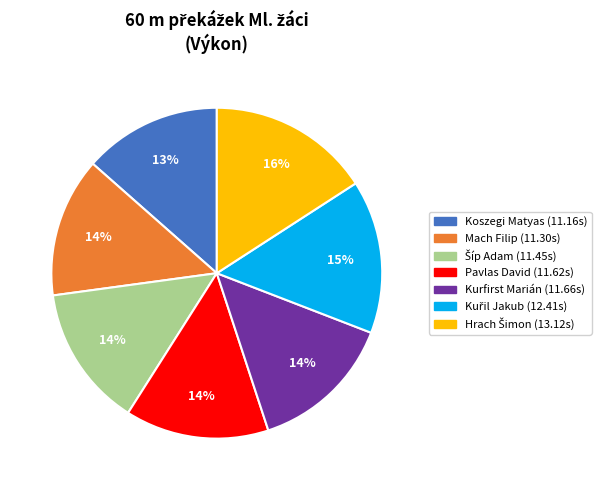

What is the ratio of the value at Kurfirst Marián to the value at Pavlas David?

1.0